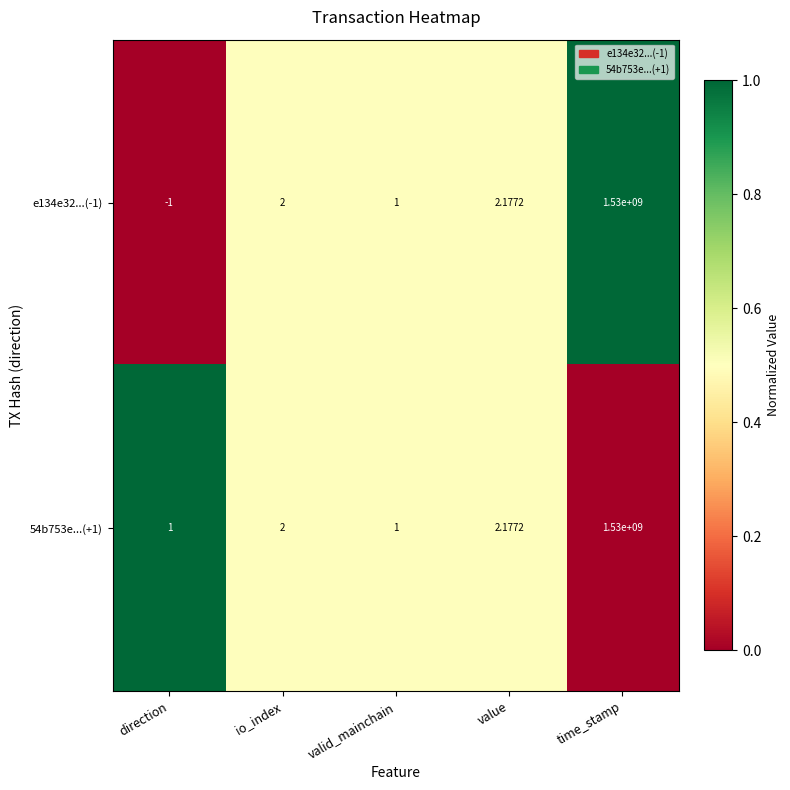

At how many categories does at least one series exceed 0?

5